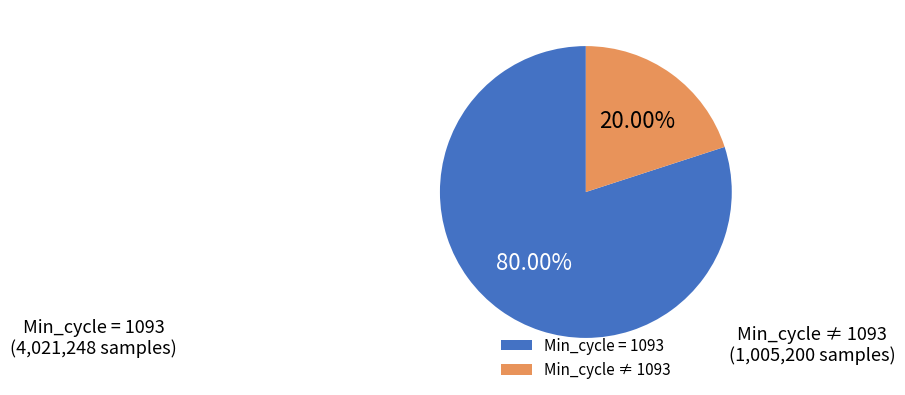

Is there a majority slice in this chart?

Yes